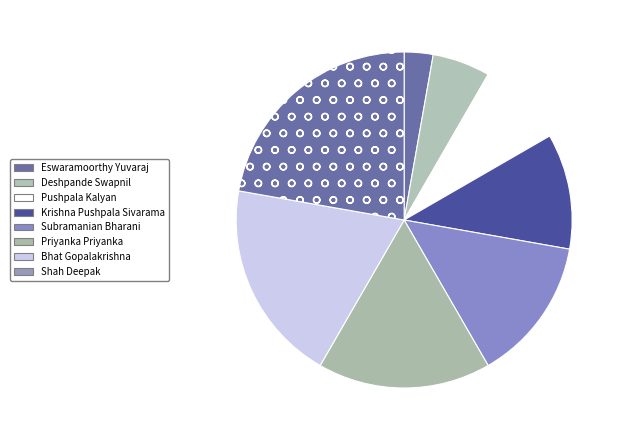

Count the number of slices in the pie.

8